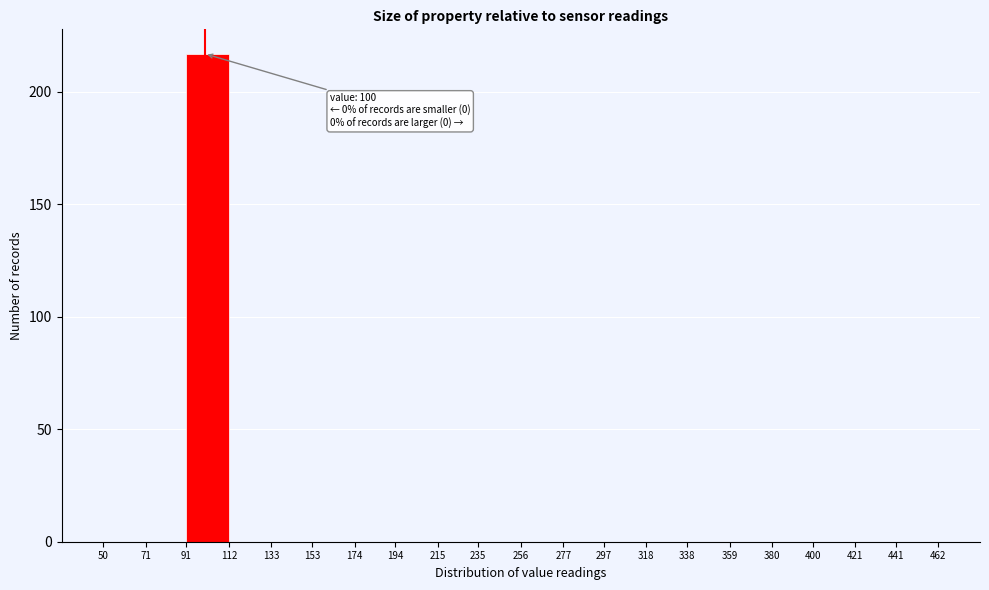

Over which range of the x-axis is the bar tallest?

91 to 112